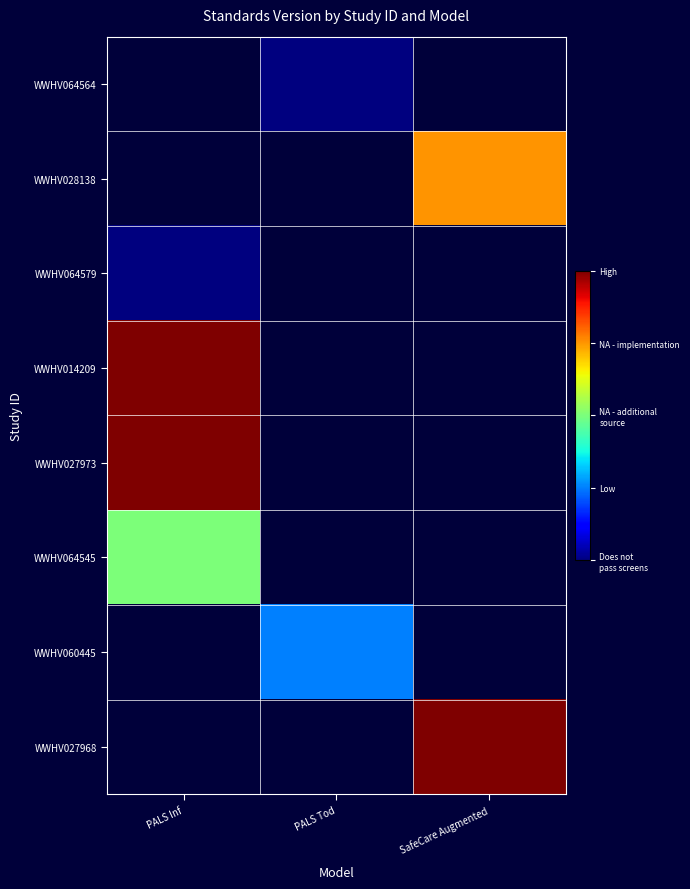

At which category does the chart reach its minimum across all series?

PALS Tod